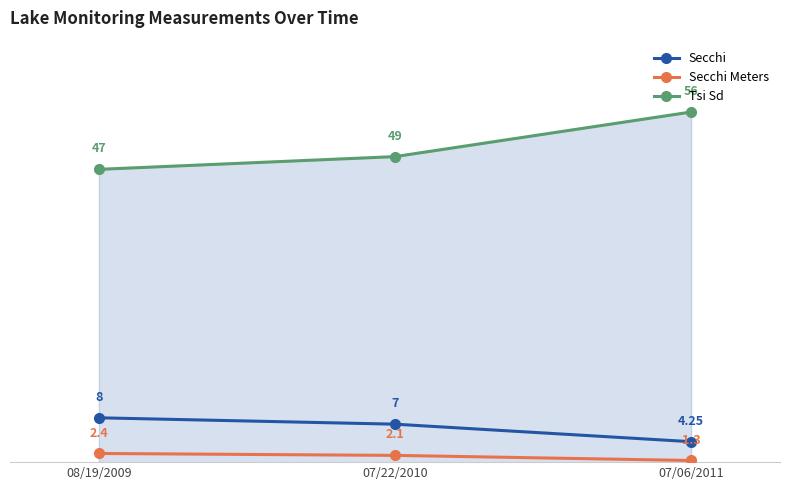

Which series has the widest spread of values?

Tsi Sd